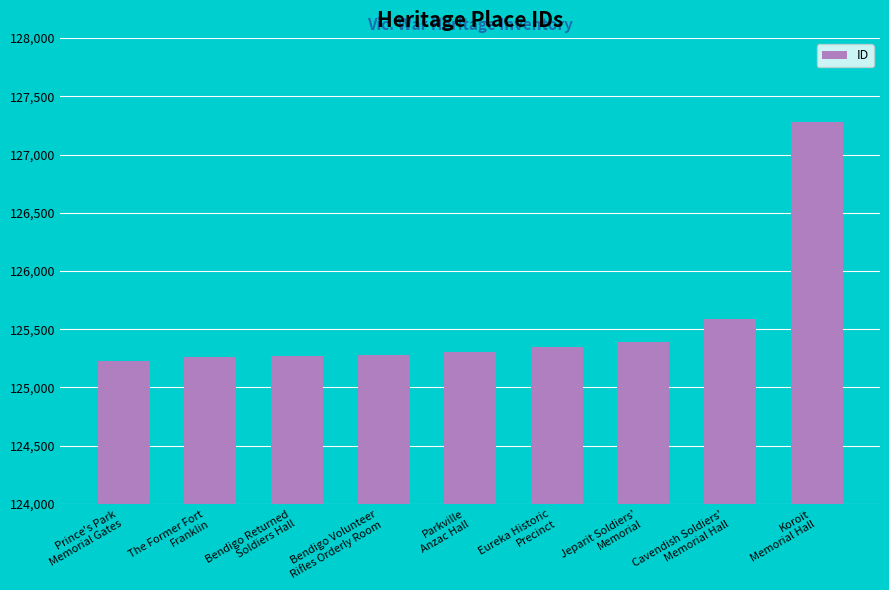

What is the difference between the maximum and minimum values?

2047